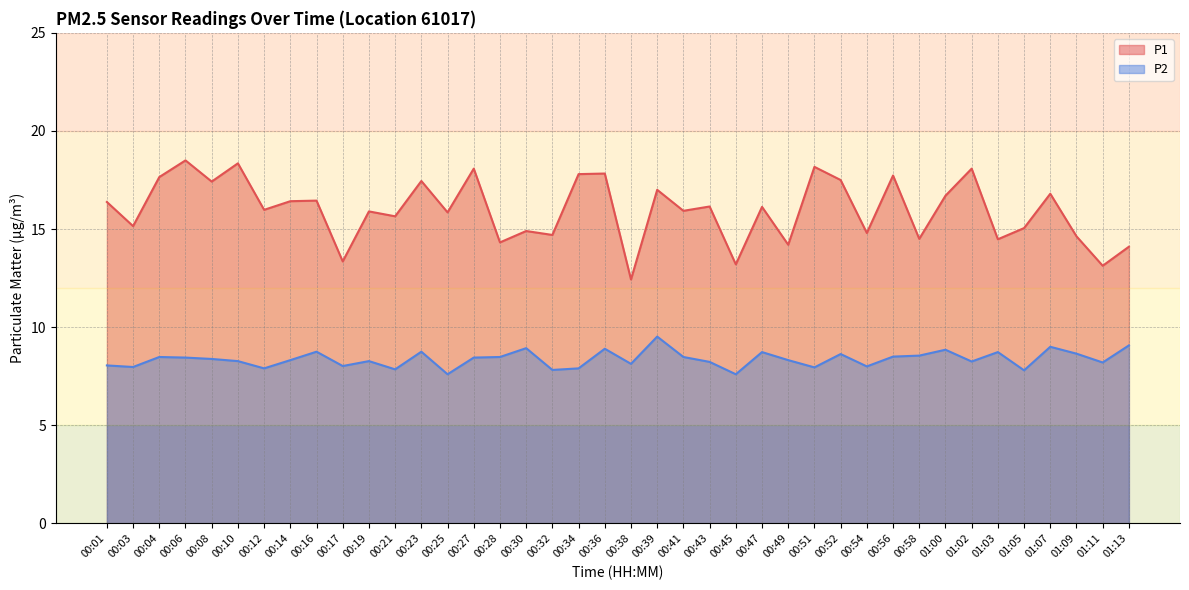

How many categories are shown in the chart?

40